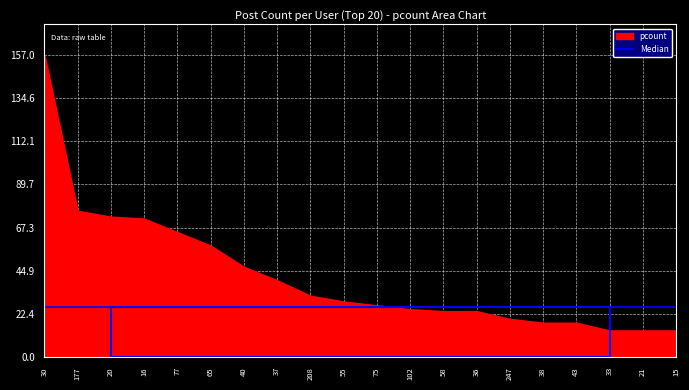

What is the change in value from 77 to 15?

-51